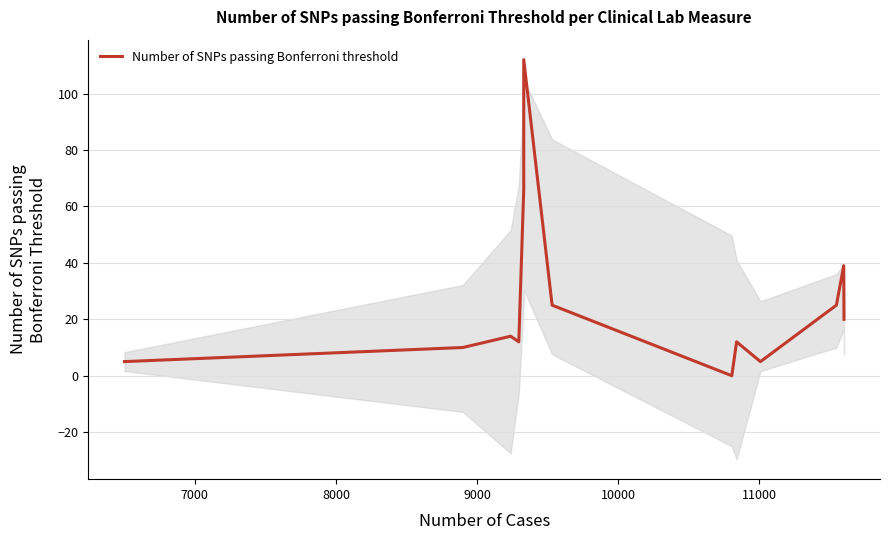

What is the difference between the second highest and minimum values?

66